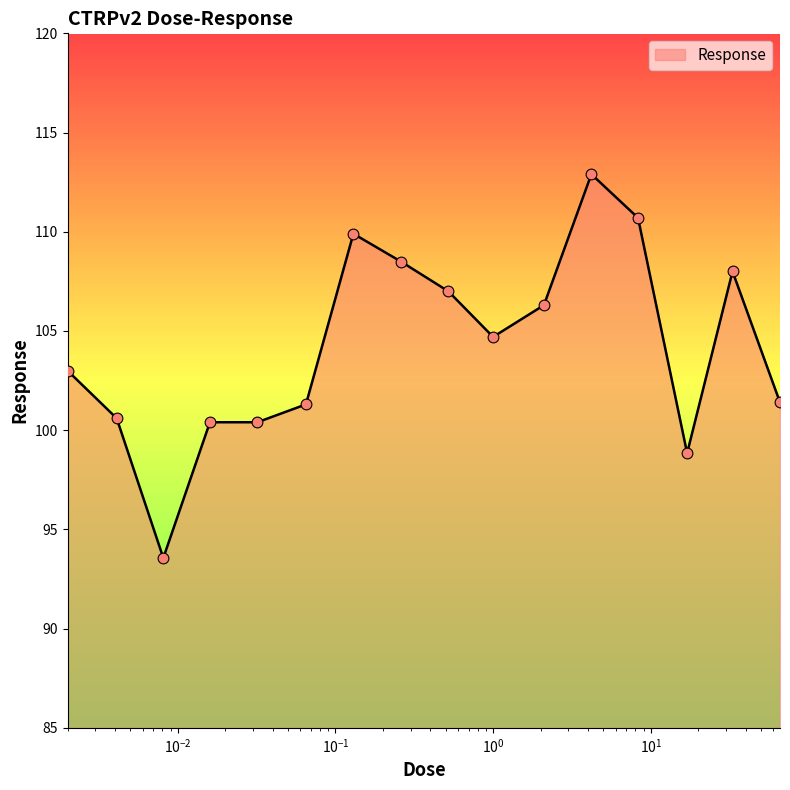

What is the minimum value shown in the chart?

93.6